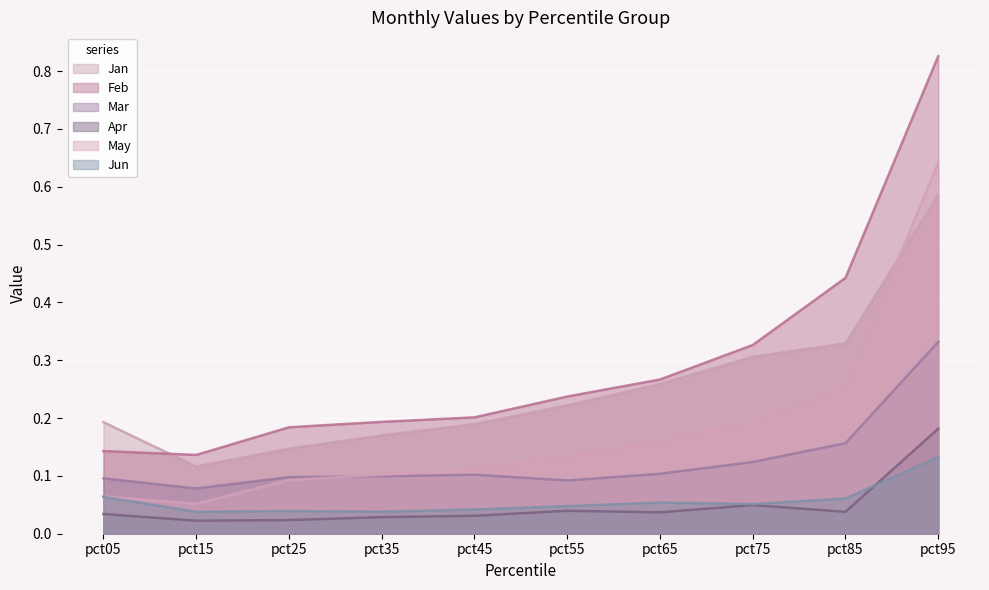

Between pct75 and pct45, which is larger?

pct75